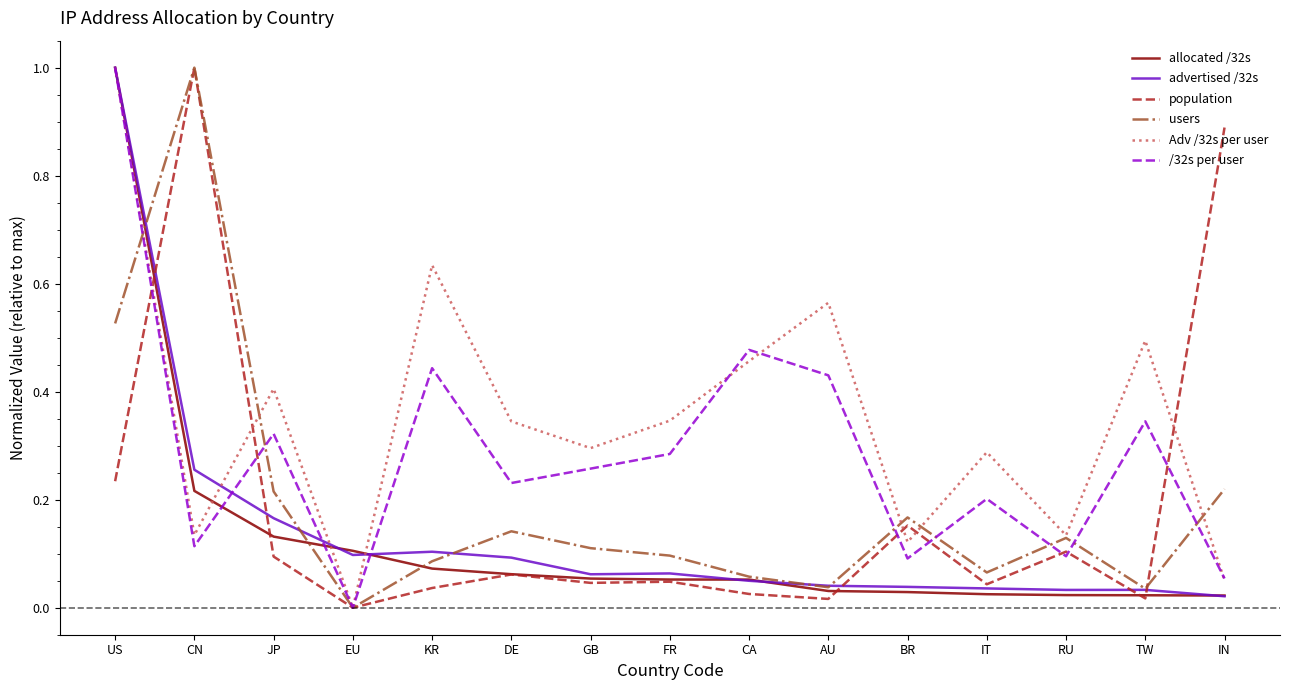

Which series has the largest total across all categories?

Adv /32s per user